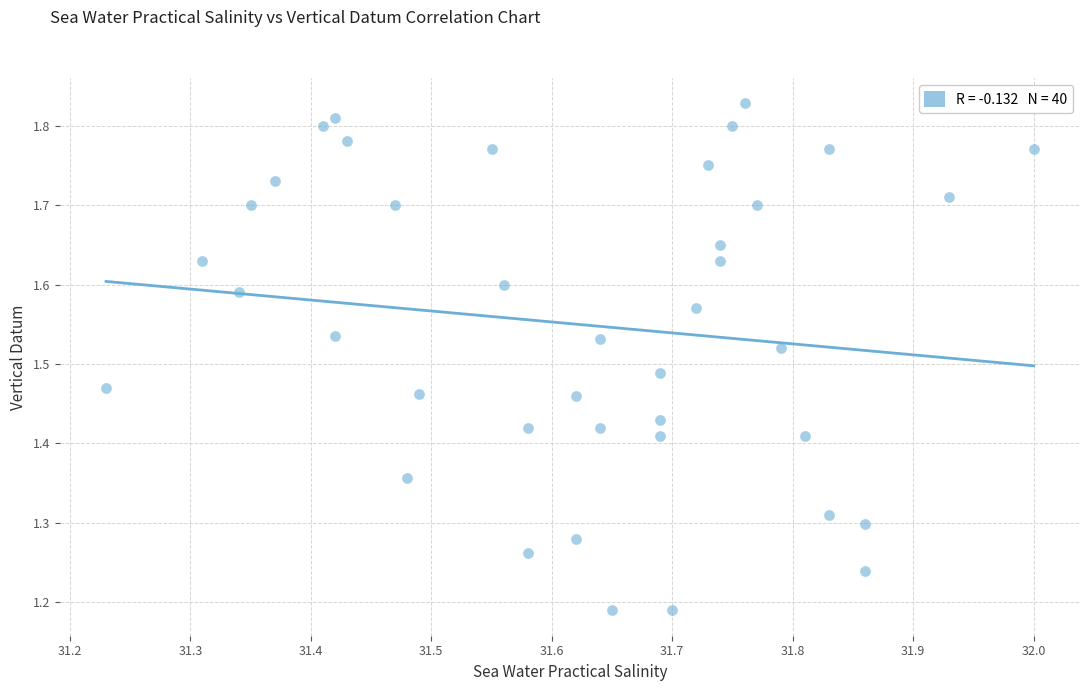

What is the range of Y values (max minus min)?

0.6